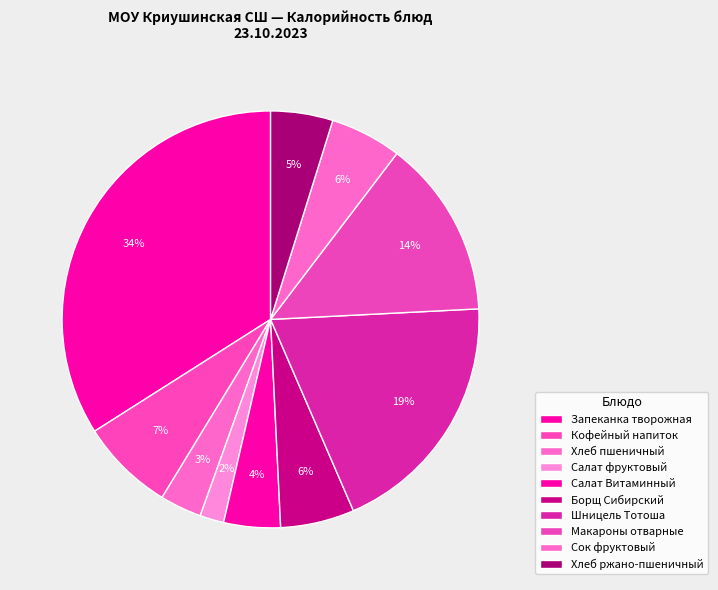

To the nearest percent, what is the difference between the largest and smallest slice percentages?

32%